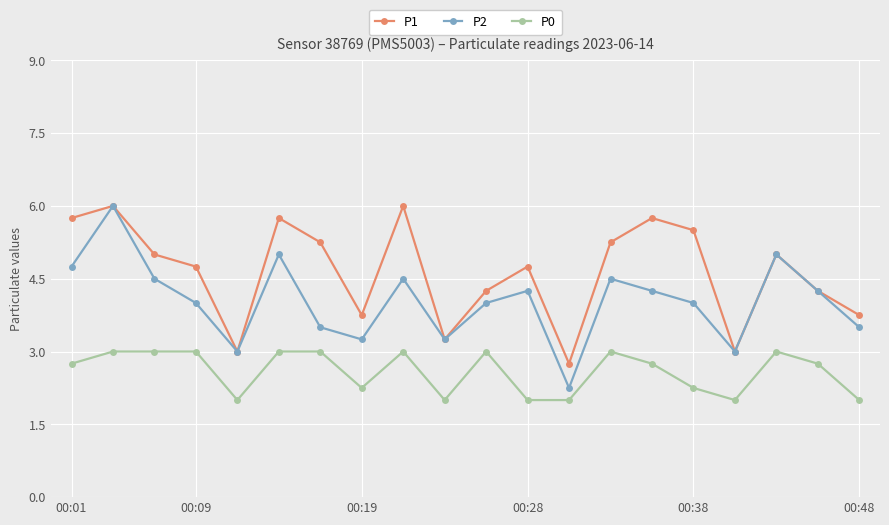

Which series has the largest total across all categories?

P1